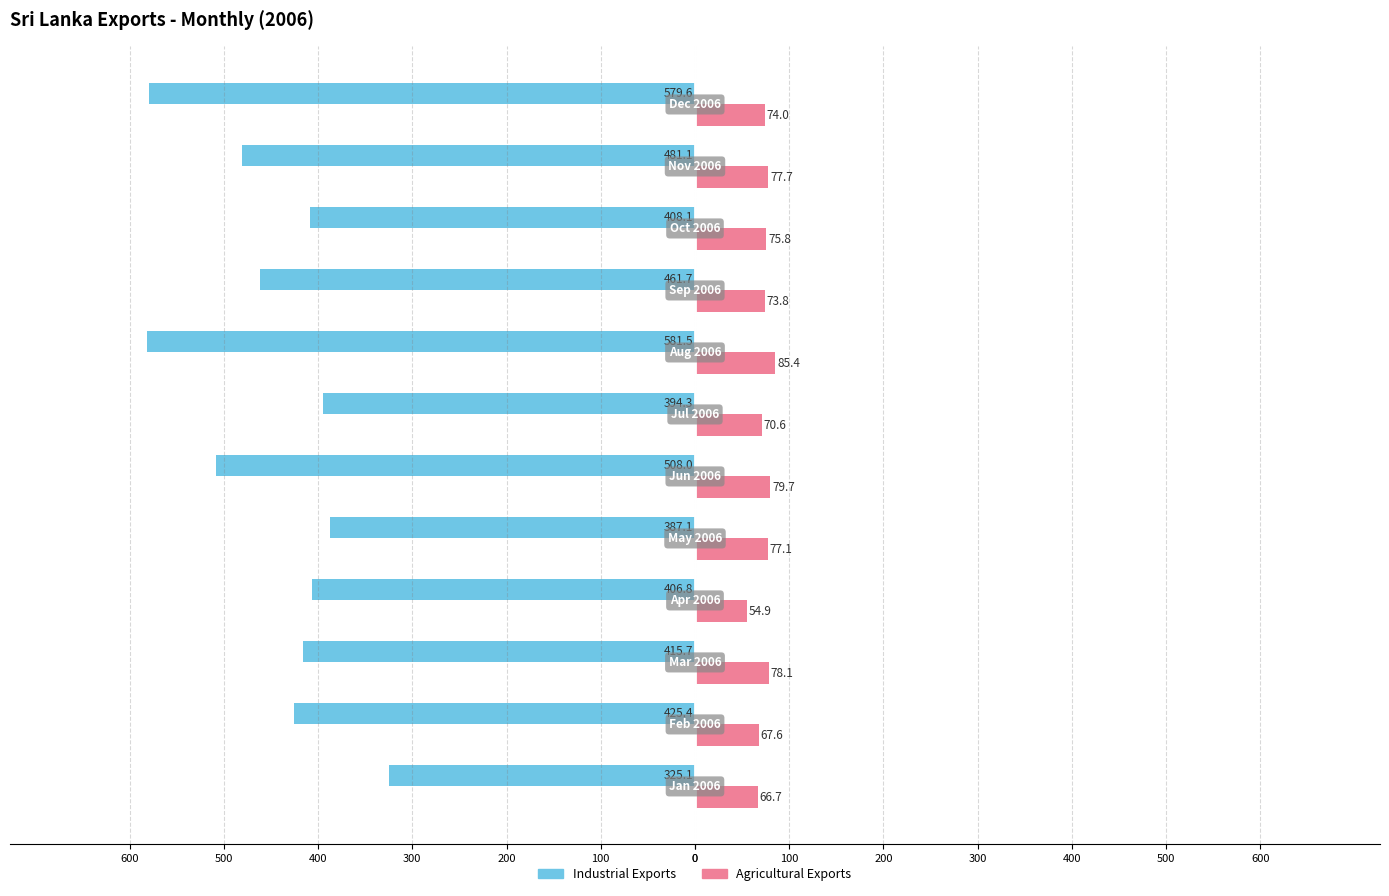

What are all the series names shown in the legend?

Industrial Exports, Agricultural Exports